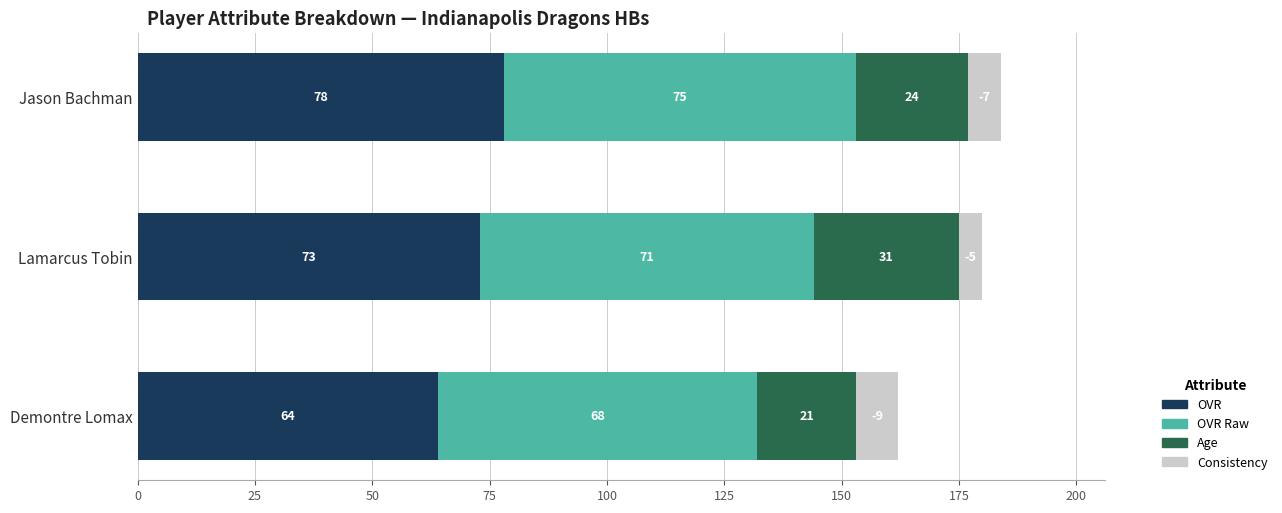

The OVR series shows 78 at Jason Bachman. True or false?

True